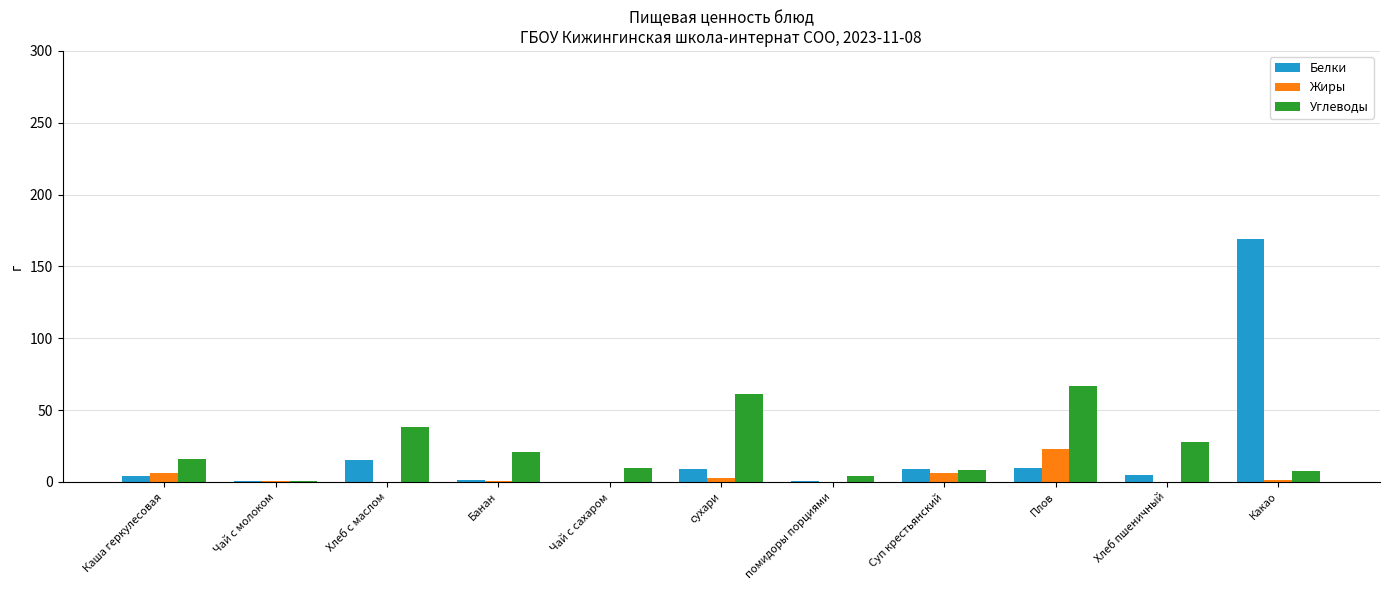

How many groups of bars are there?

11